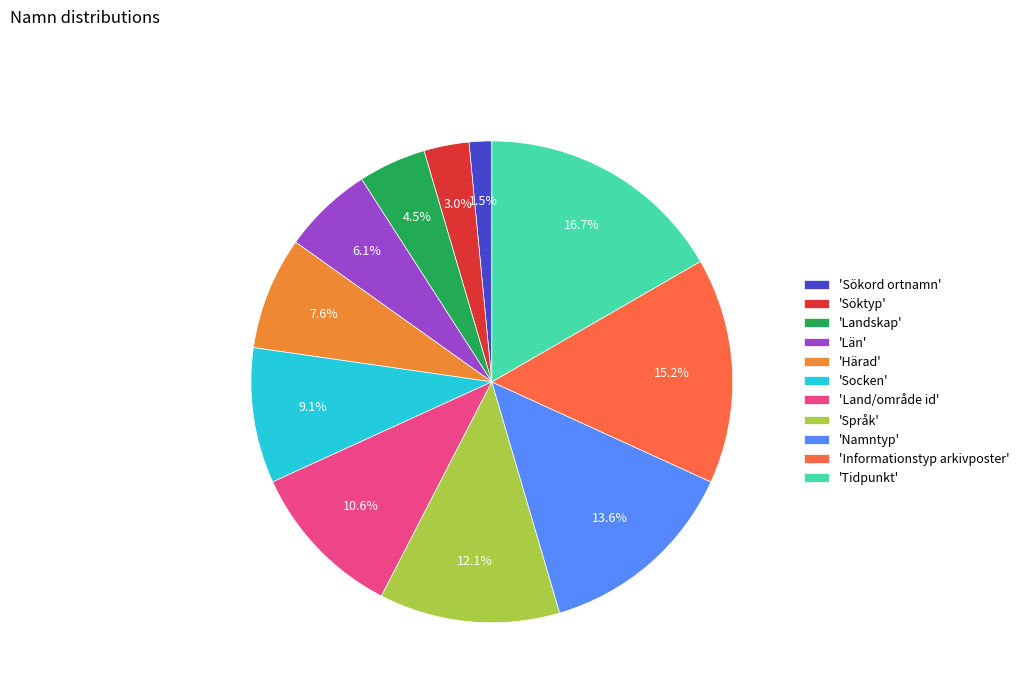

To the nearest percent, what is the difference between the largest and smallest slice percentages?

15%